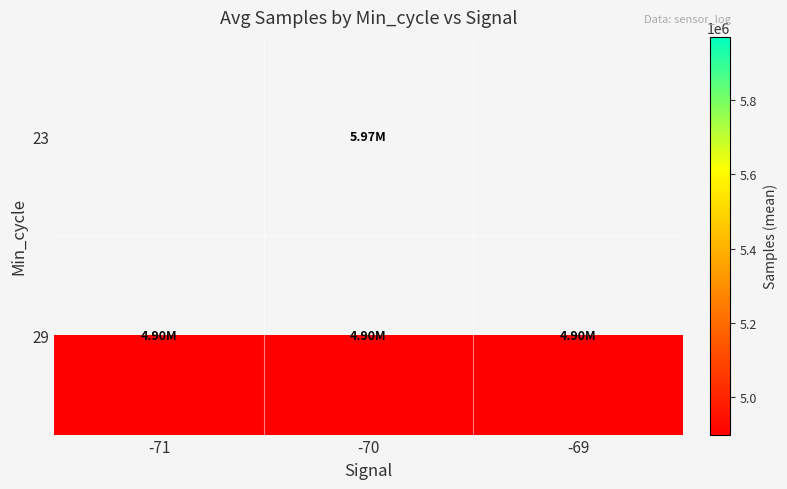

What is the total value across all series at -70?

10872508.1